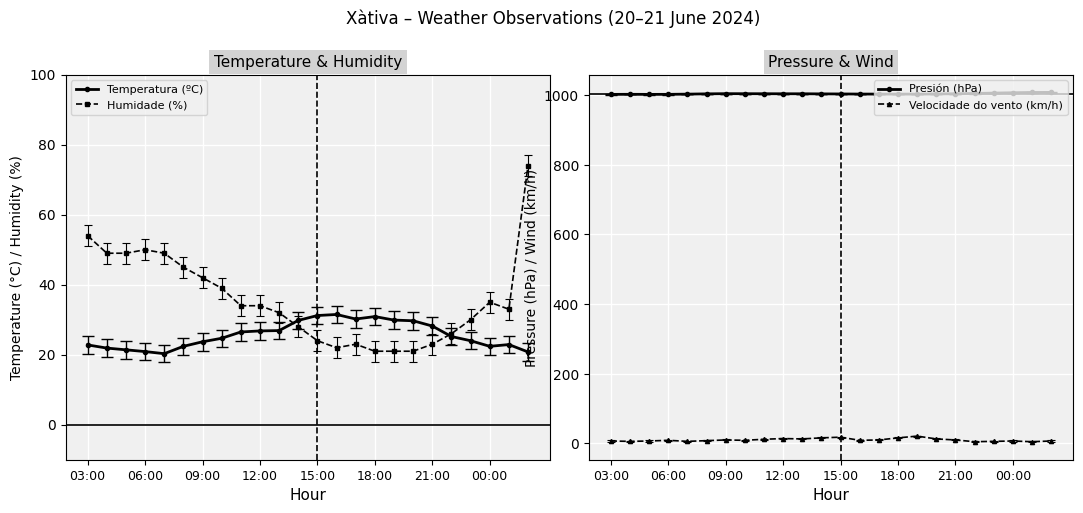

True or false: Velocidade do vento (km/h) and Presión (hPa) cross at least once.

False